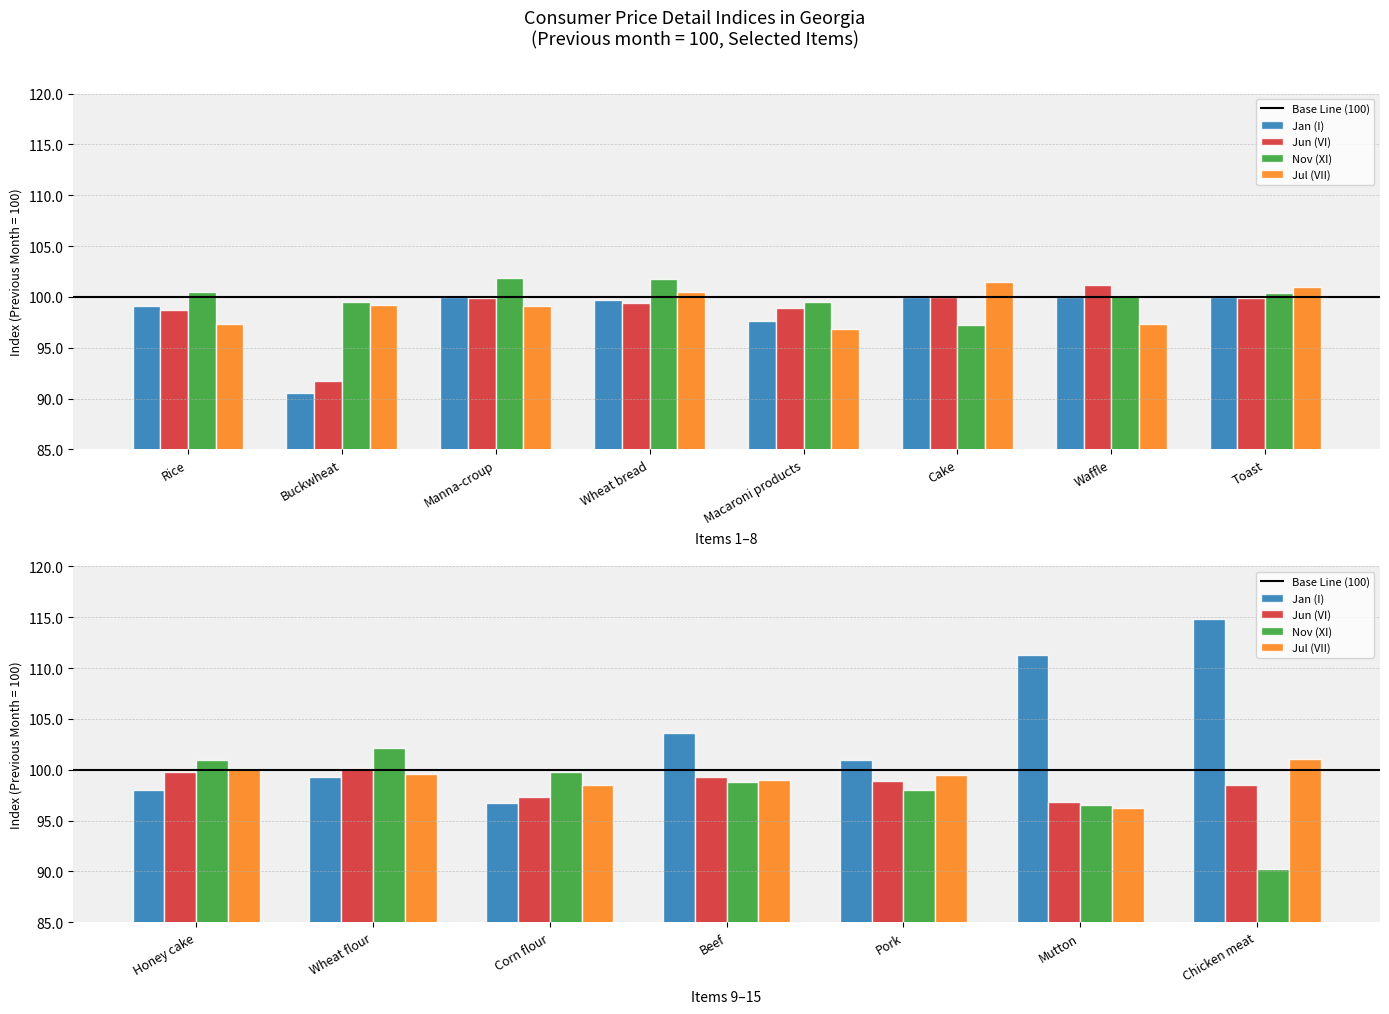

Reading left to right, what are all the values shown in this chart?

Jan (I): 99.1	90.5	100.0	99.7	97.7	100.0	100.0	100.0	98.0	99.3	96.7	103.6	100.9	111.3	114.9
Jun (VI): 98.8	91.7	99.9	99.4	98.9	100.0	101.2	99.9	99.8	100.2	97.4	99.3	98.9	96.9	98.5
Nov (XI): 100.5	99.5	101.9	101.7	99.5	97.2	100.1	100.4	101.0	102.1	99.8	98.8	98.0	96.5	90.3
Jul (VII): 97.3	99.2	99.1	100.4	96.8	101.5	97.3	101.0	100.1	99.6	98.5	99.0	99.5	96.3	101.0